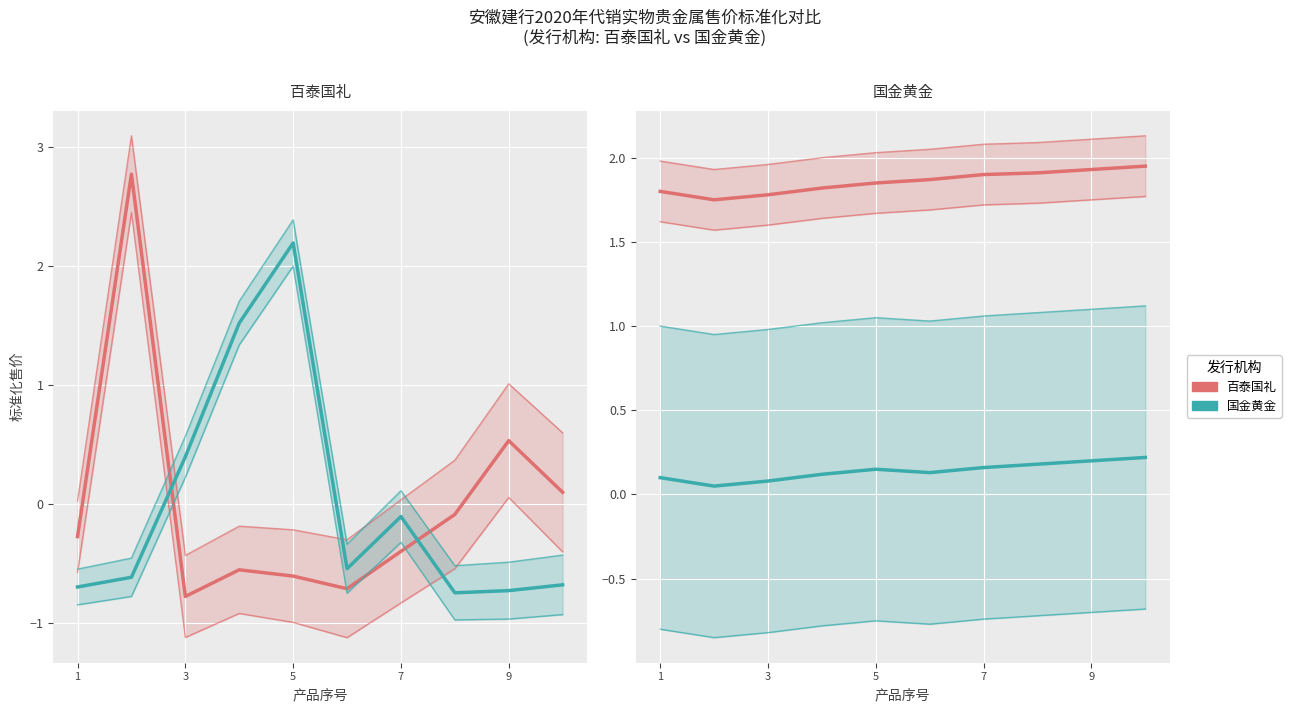

What are all the series names shown in the legend?

百泰国礼, 国金黄金